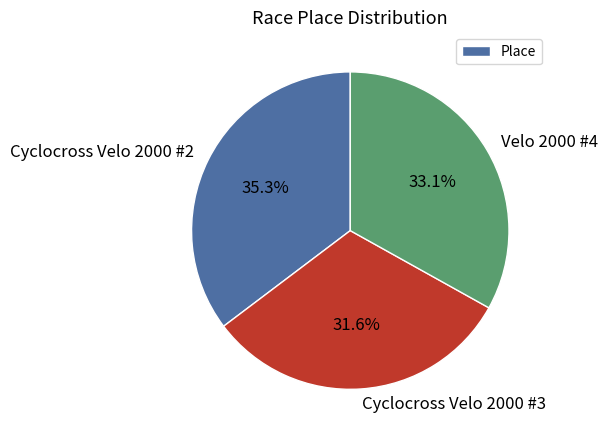

What is the smallest slice in the pie chart?

Cyclocross Velo 2000 #3